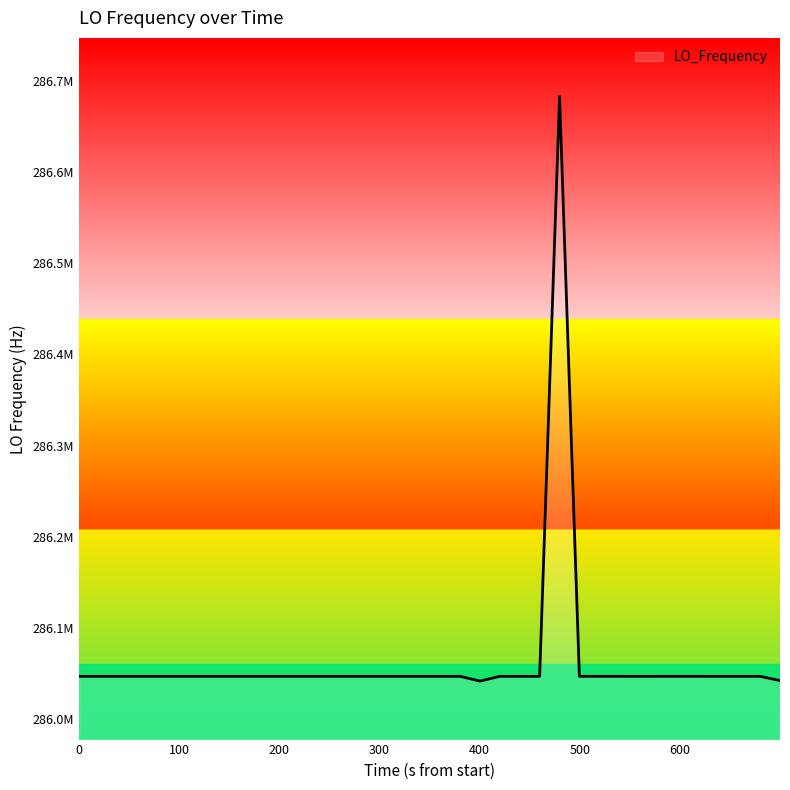

How many interior local valleys (lower than both neighbors) does the data have?

8